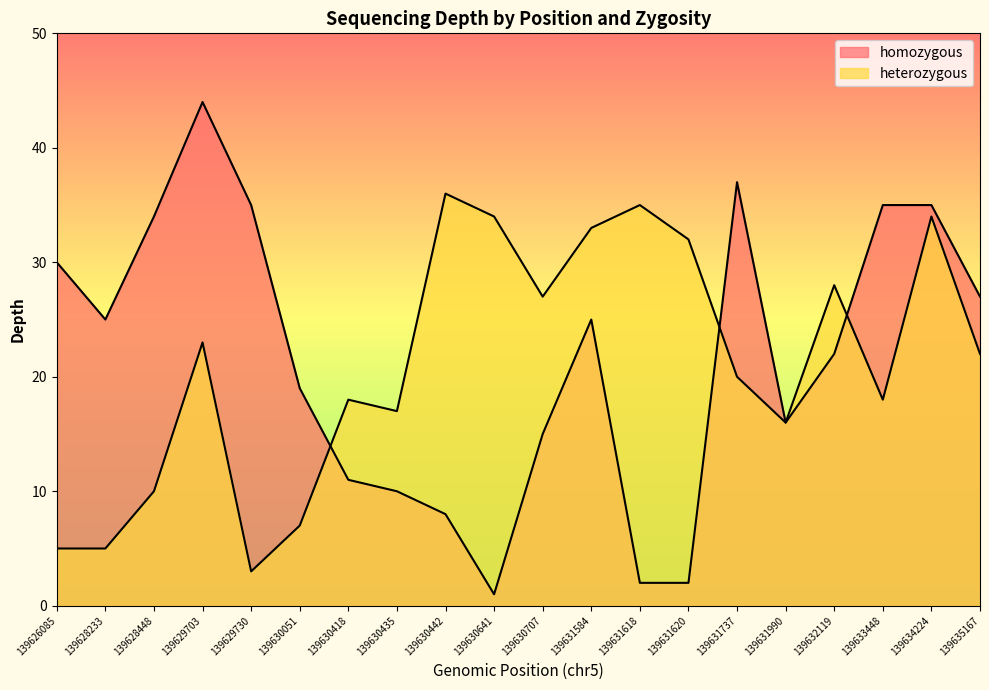

What is the difference between the homozygous values at 139630442 and 139634224?

27